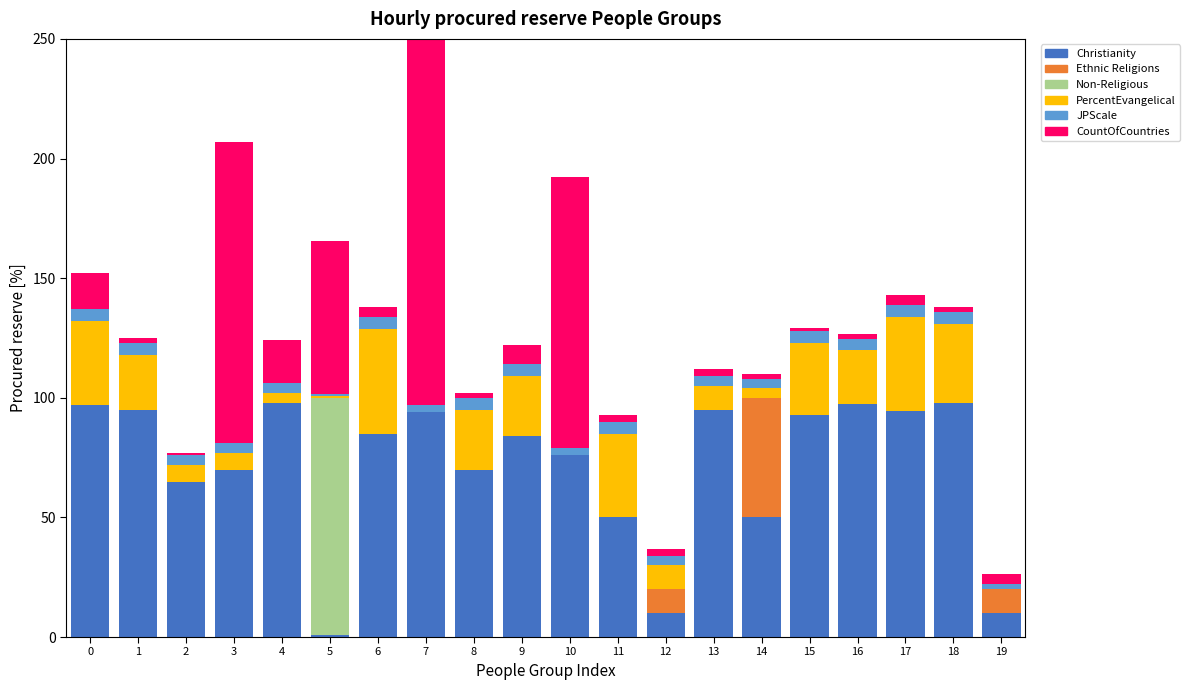

At how many categories does at least one series exceed 5?

20